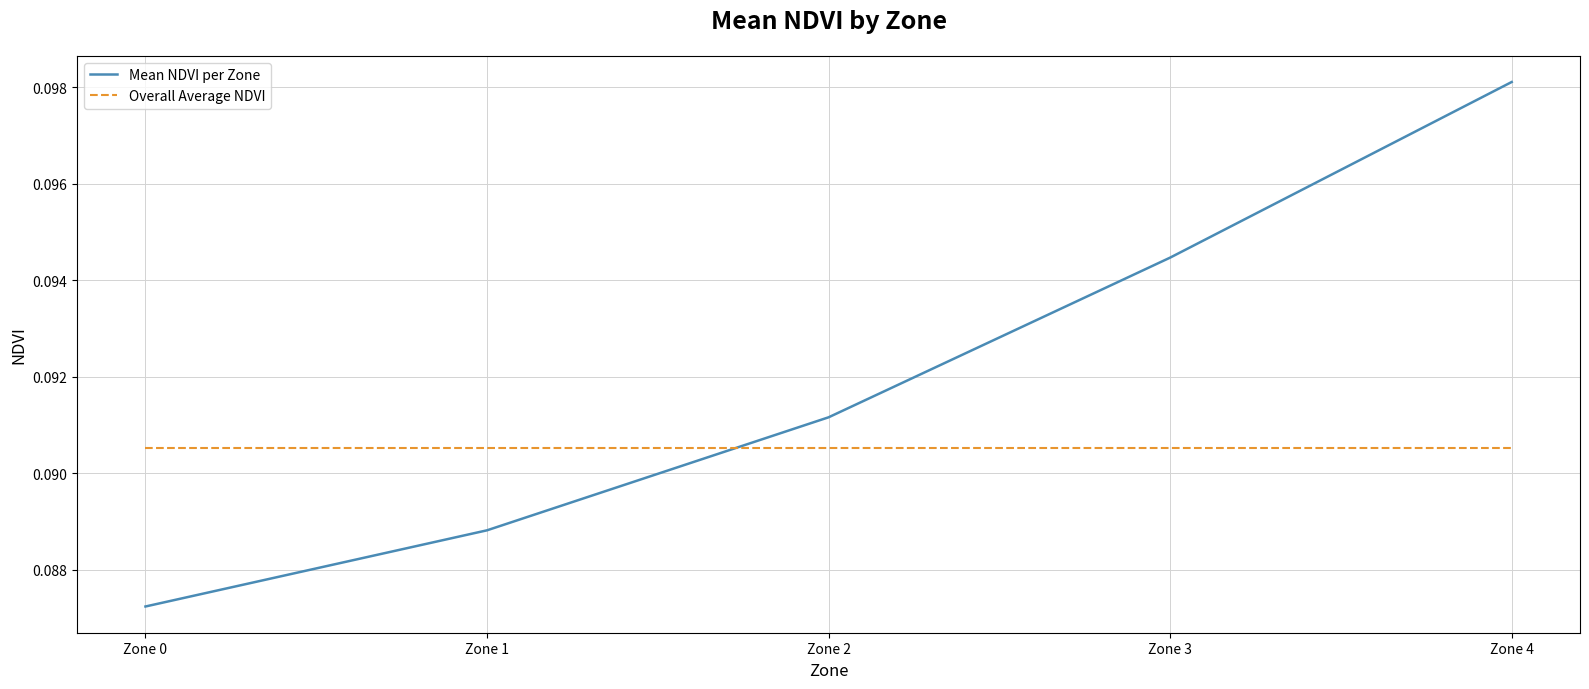

What is the total value across all series at Zone 0?

0.2